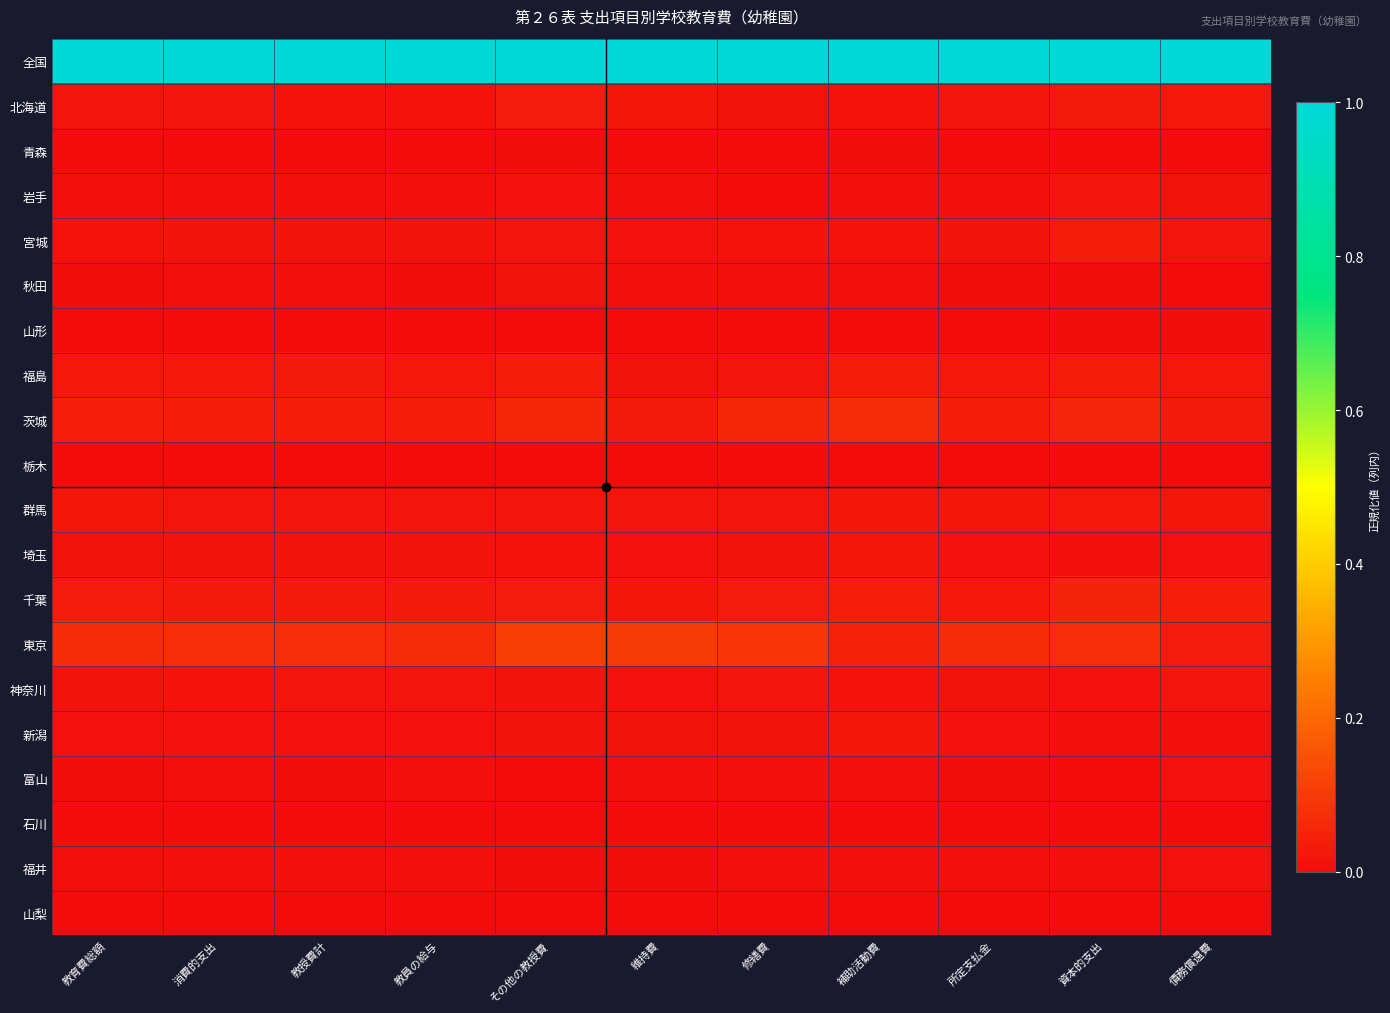

At 消費的支出, list the series in order from largest to smallest.

全国, 東京, 茨城, 千葉, 福島, 群馬, 北海道, 神奈川, 埼玉, 宮城, 新潟, 岩手, 福井, 富山, 秋田, 青森, 山形, 石川, 栃木, 山梨